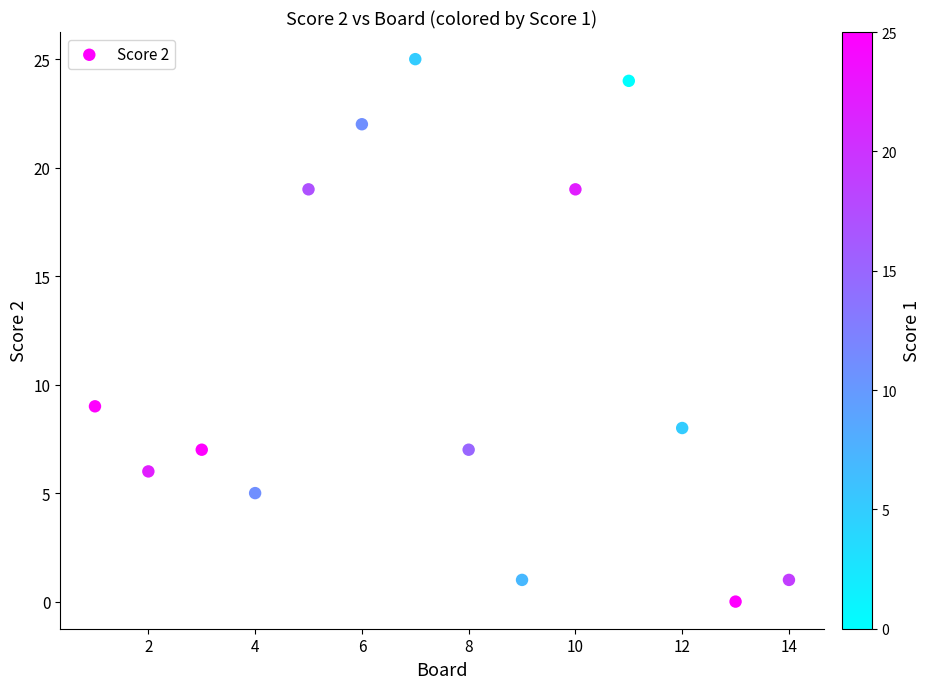

What Y value in the scatter plot is closest to 12?

9